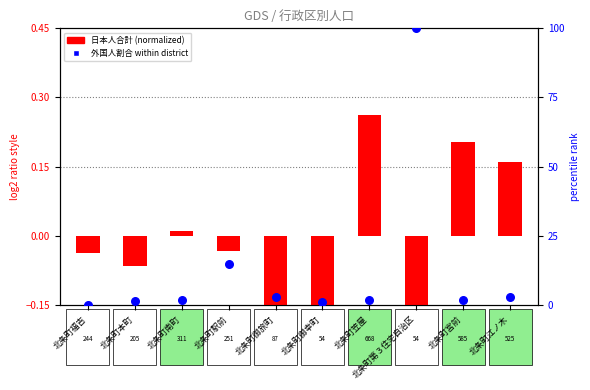

Is the value of 外国人割合 within district at 北条町本町 greater than the value of 日本人合計 (normalized) at 北条町御幸町?

Yes